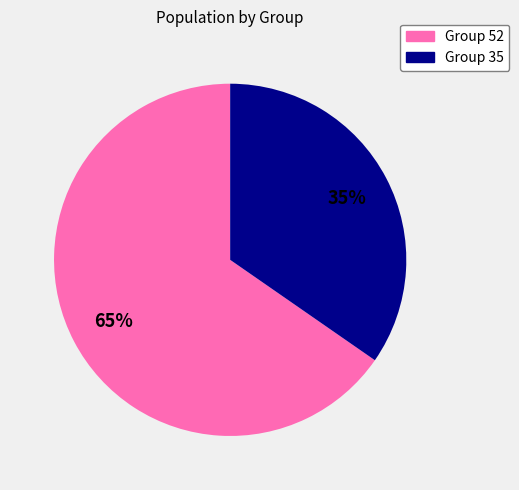

Does any single category account for the majority?

Yes